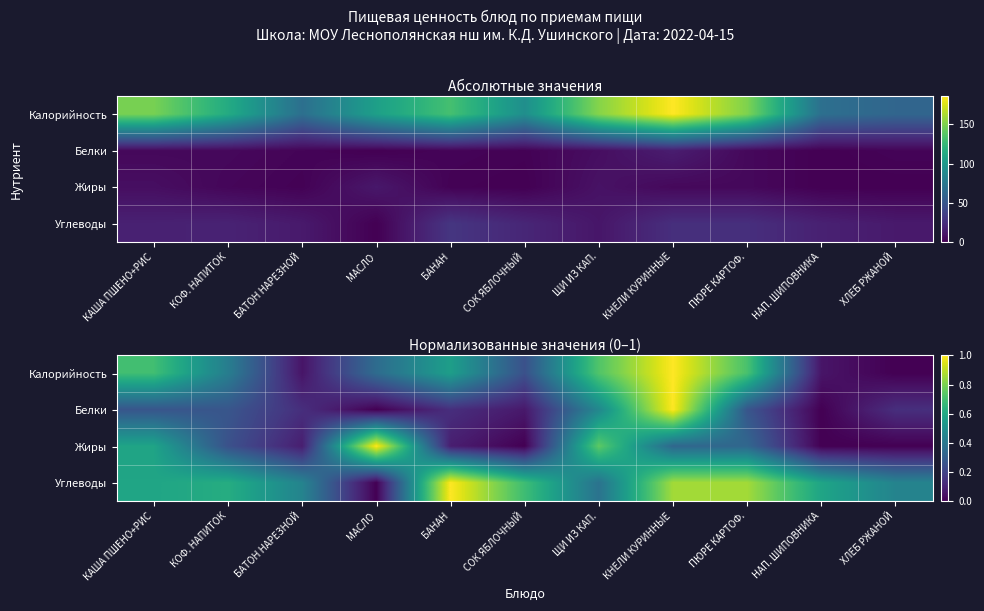

At which label does Белки reach its peak?

КНЕЛИ КУРИННЫЕ